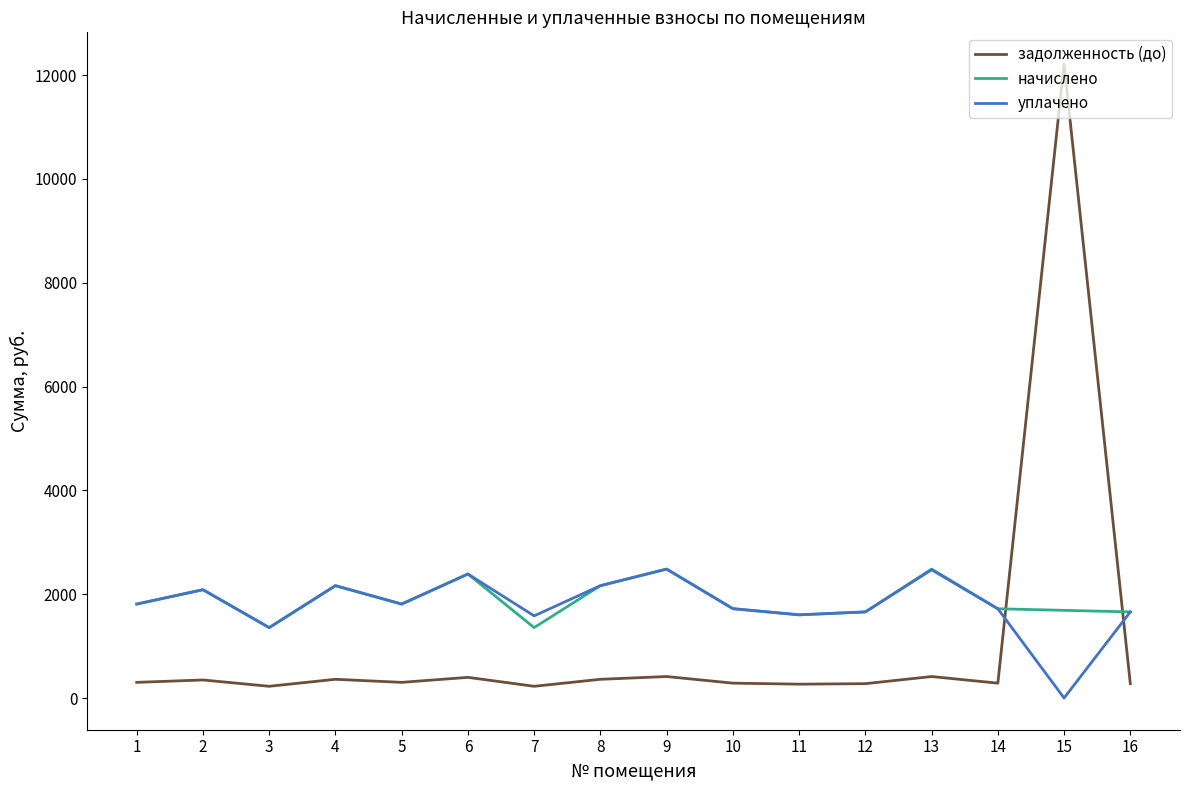

At how many categories does at least one series exceed 1434?

15